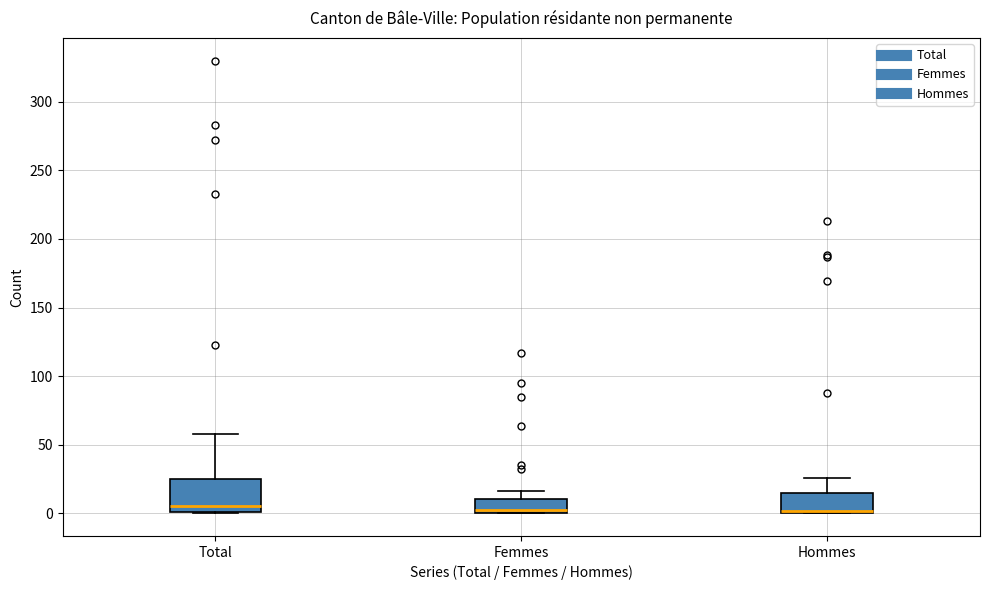

Reading left to right, read every box against the y-axis: the position of its median line, the range the box covers, and the ends of its whiskers. The values are not printed on the chart, so give them approximately, as read against the axis.

Total: median 5, box 0 to 25, whiskers 0 to 60
Femmes: median 5, box 0 to 10, whiskers 0 to 15
Hommes: median 0 (just above the box's lower edge), box 0 to 15, whiskers 0 to 25